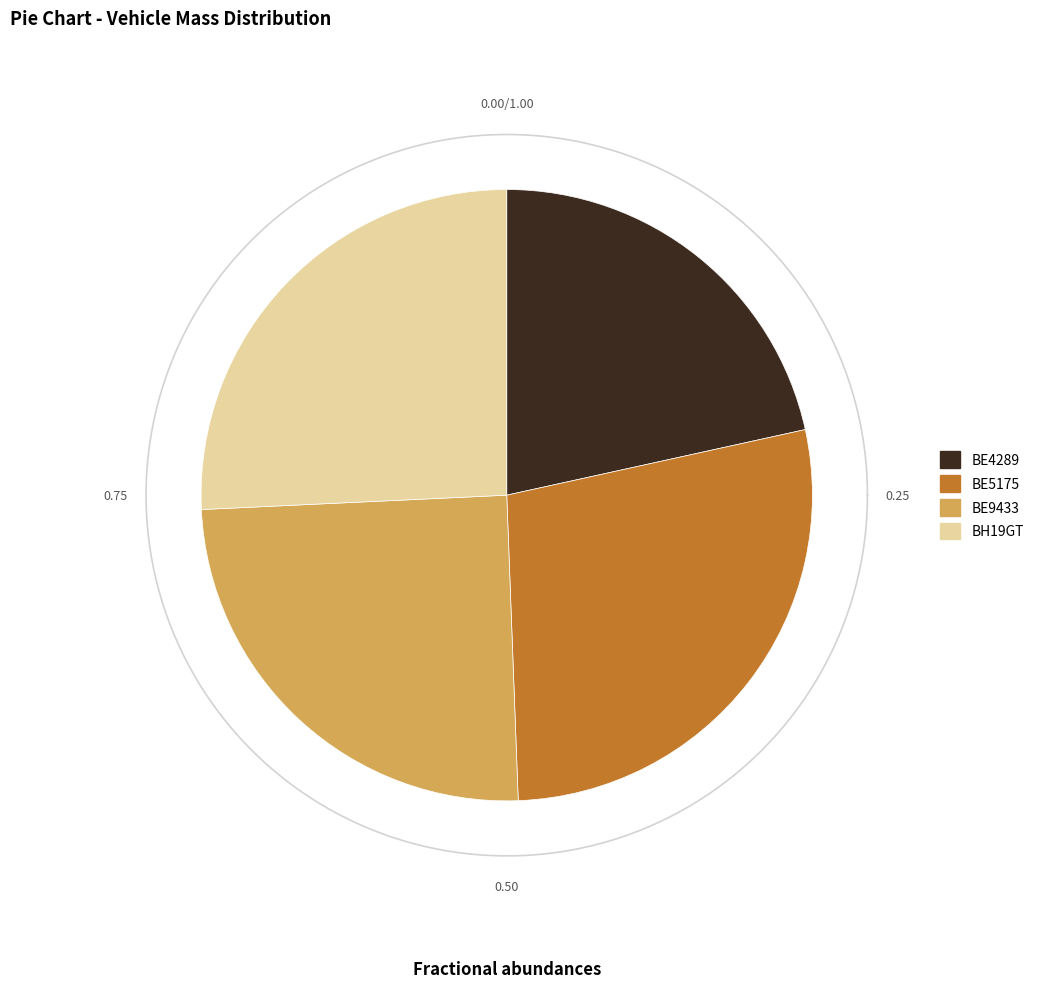

Does any single category account for the majority?

No